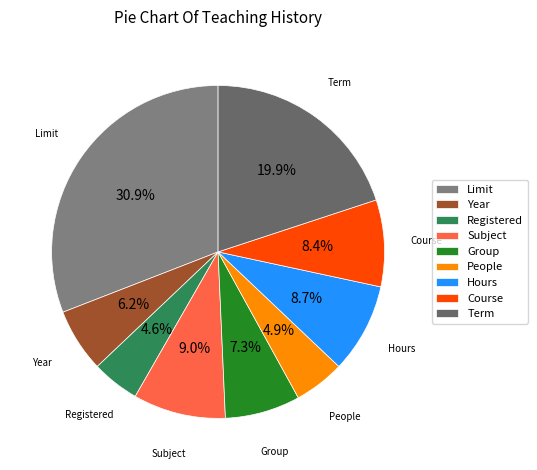

What percentage is NOT represented by Limit?

69.1%